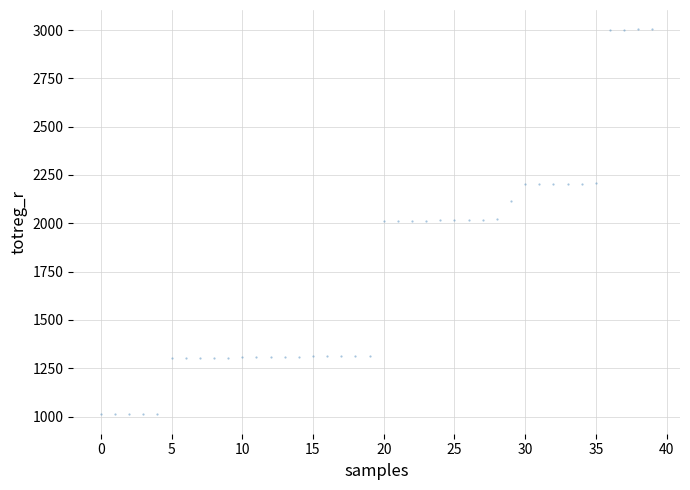

What is the range of Y values (max minus min)?

1993